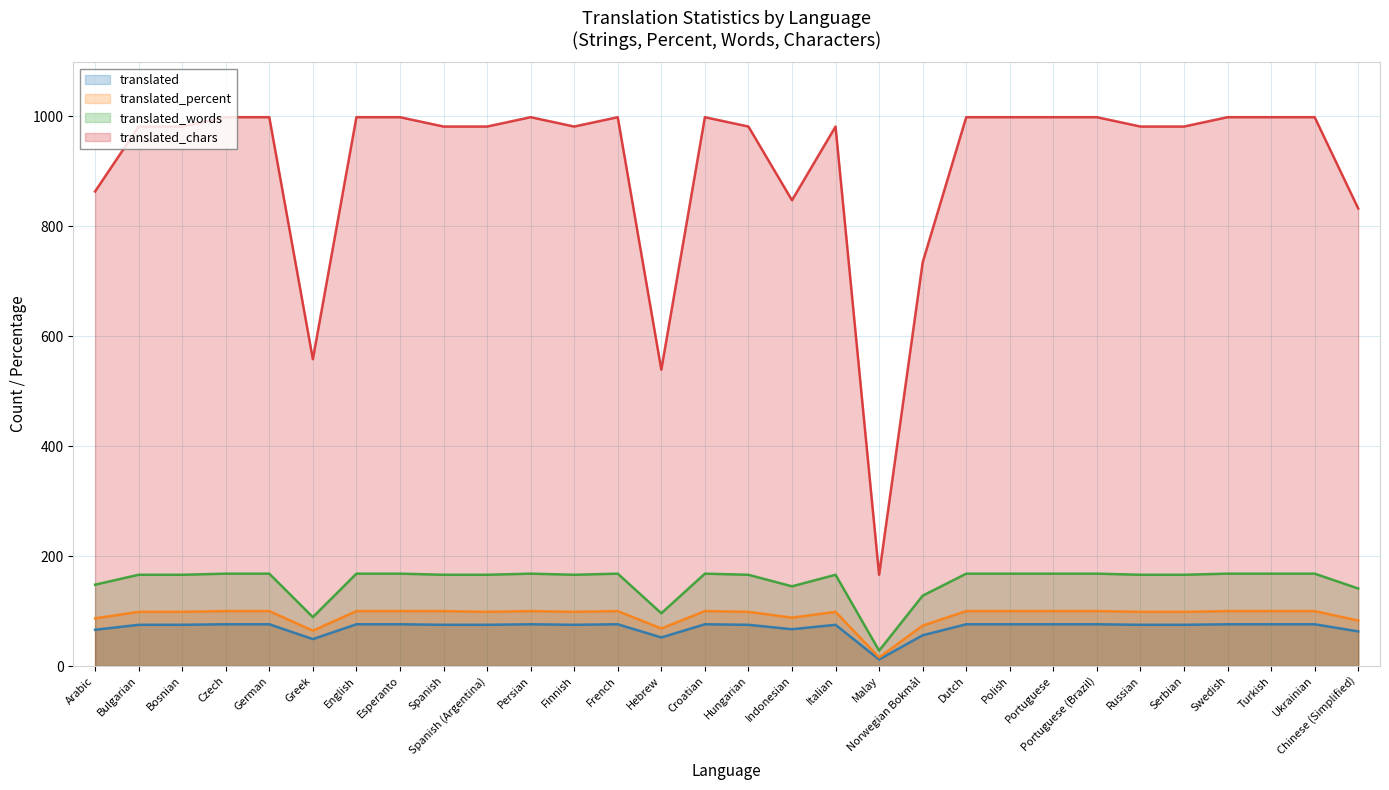

Where is the first local minimum for translated?

Greek